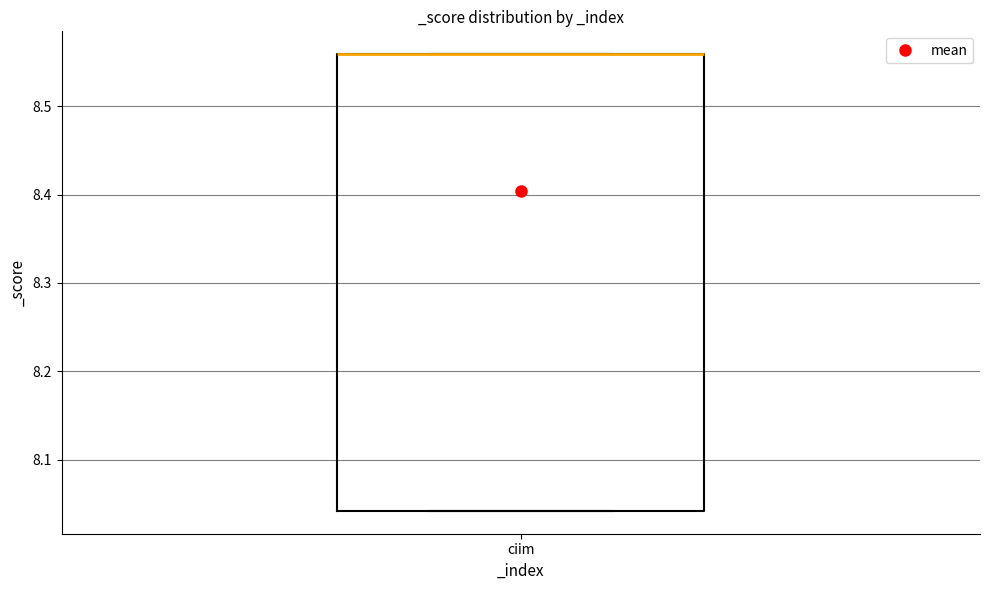

Where is the upper edge of the box for ciim on the y-axis? The values are not printed on the chart, so give them approximately, as read against the axis.

8.56